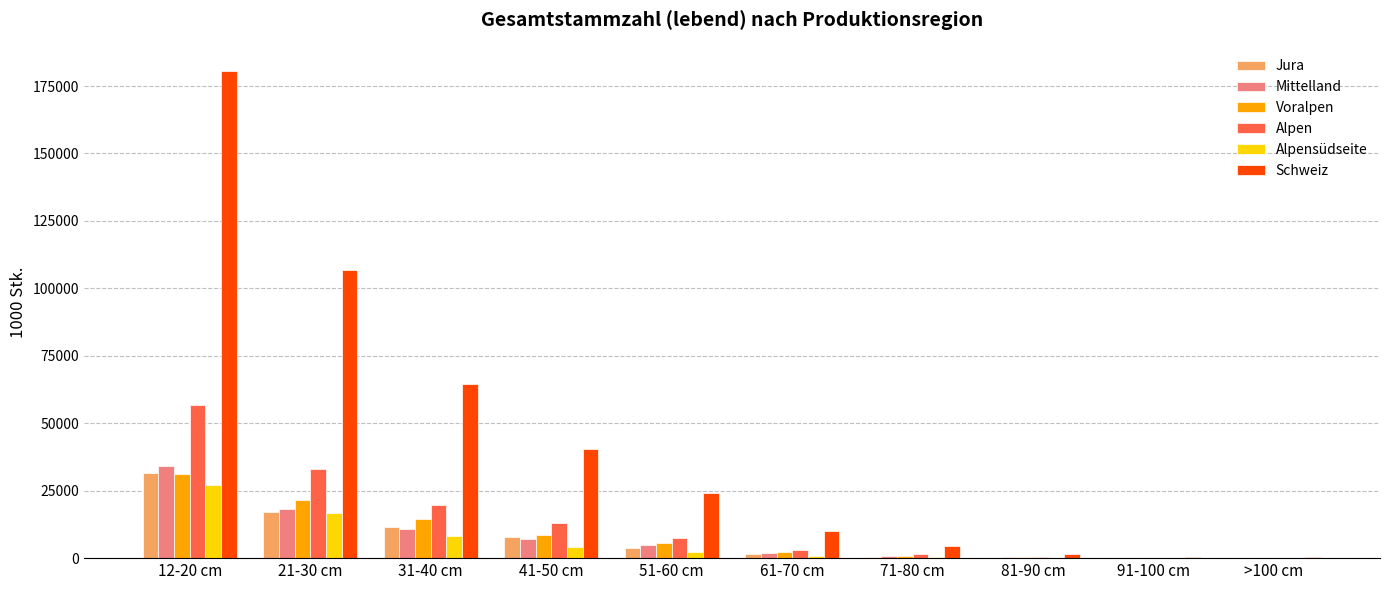

Which series has the largest range (max minus min)?

Schweiz